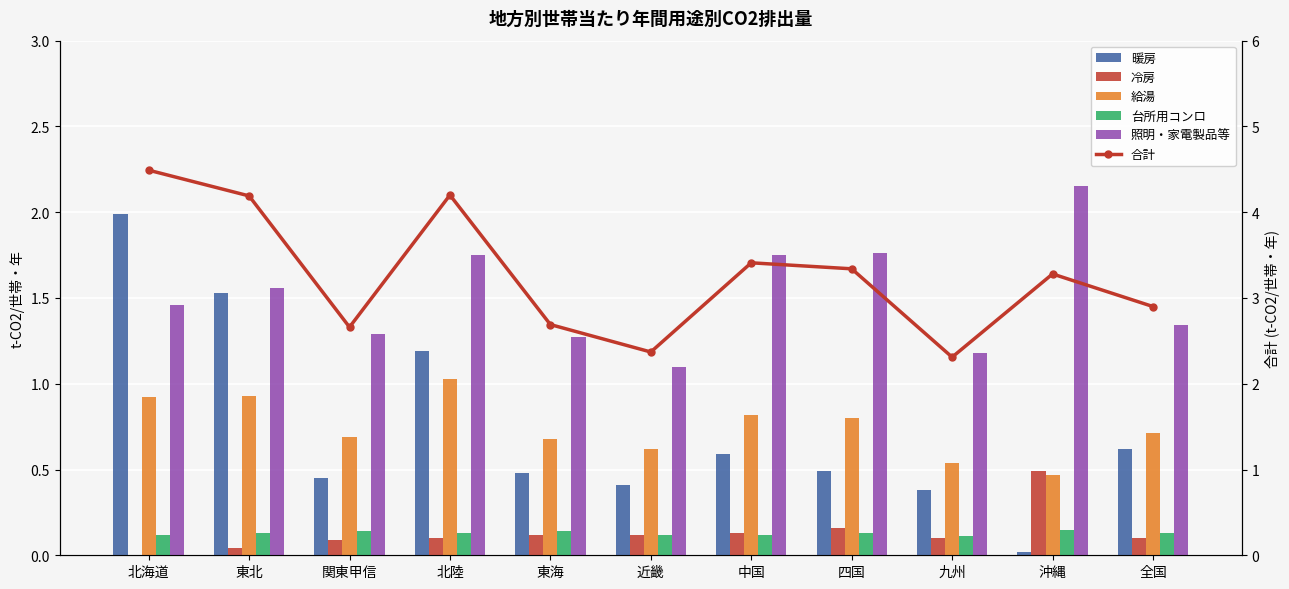

What is the difference between the maximum and minimum values in the 暖房 series?

2.0